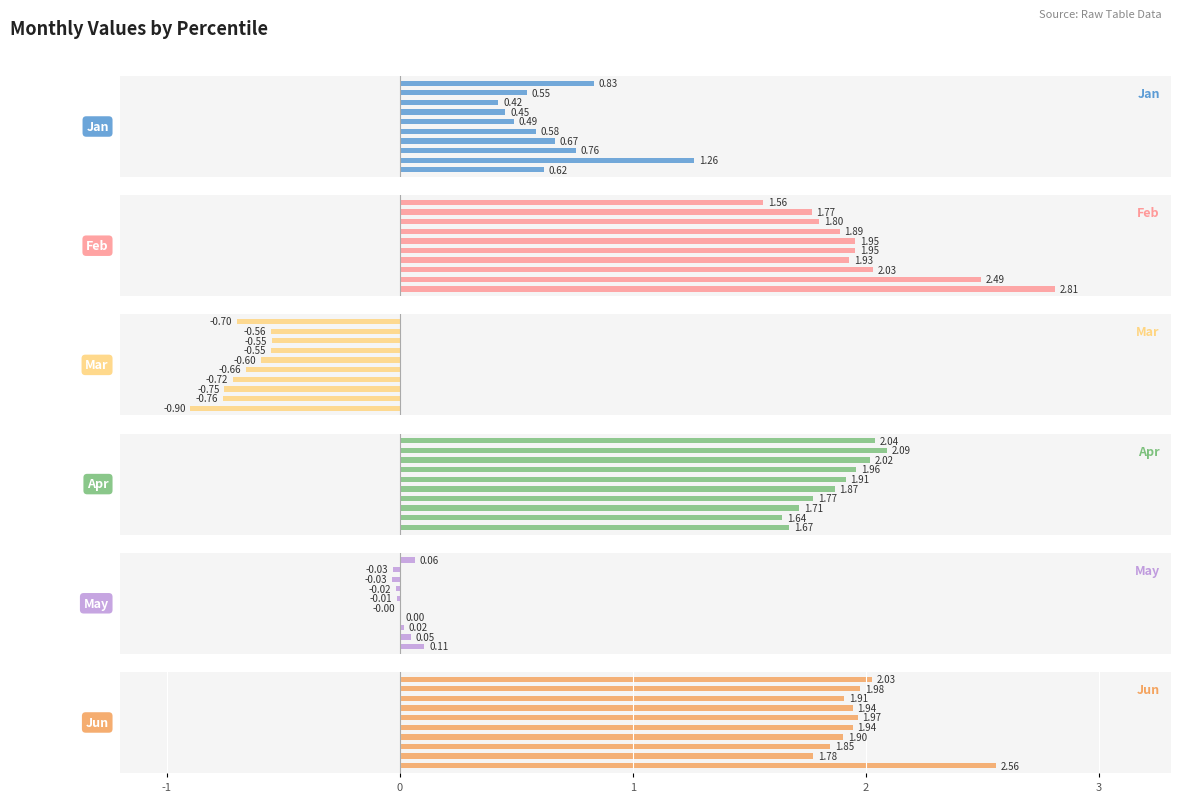

Which series has the widest spread of values?

Feb